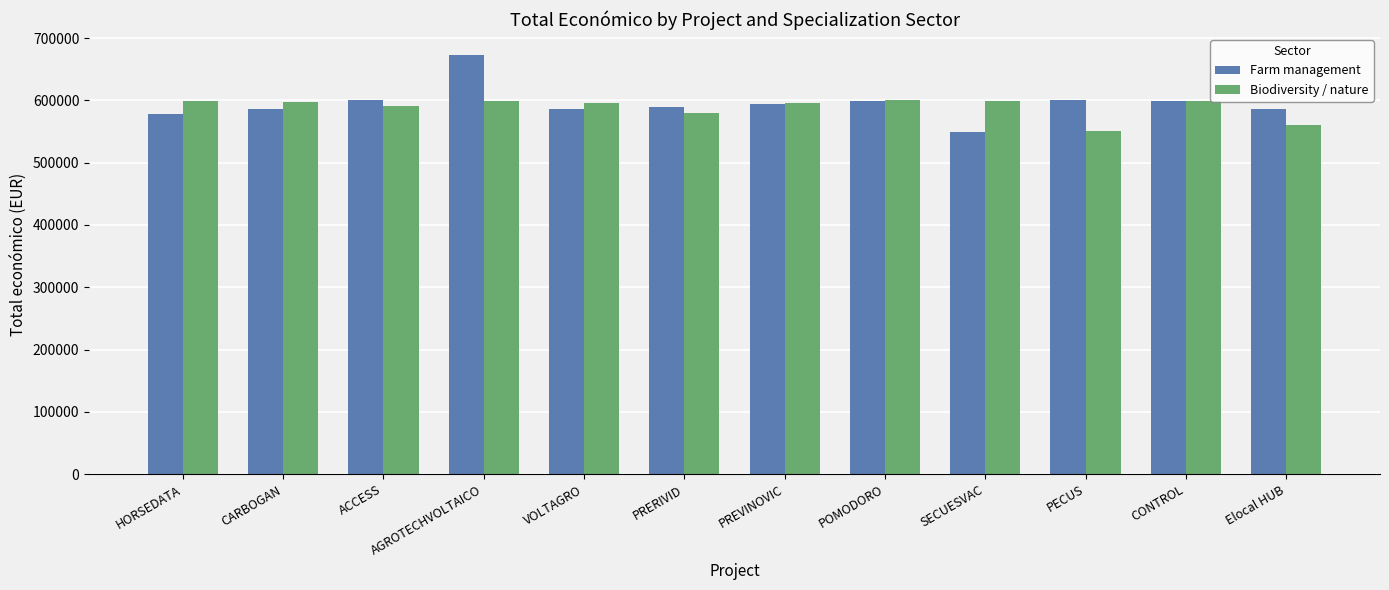

List the series in order of their overall mean, highest first.

Farm management, Biodiversity / nature